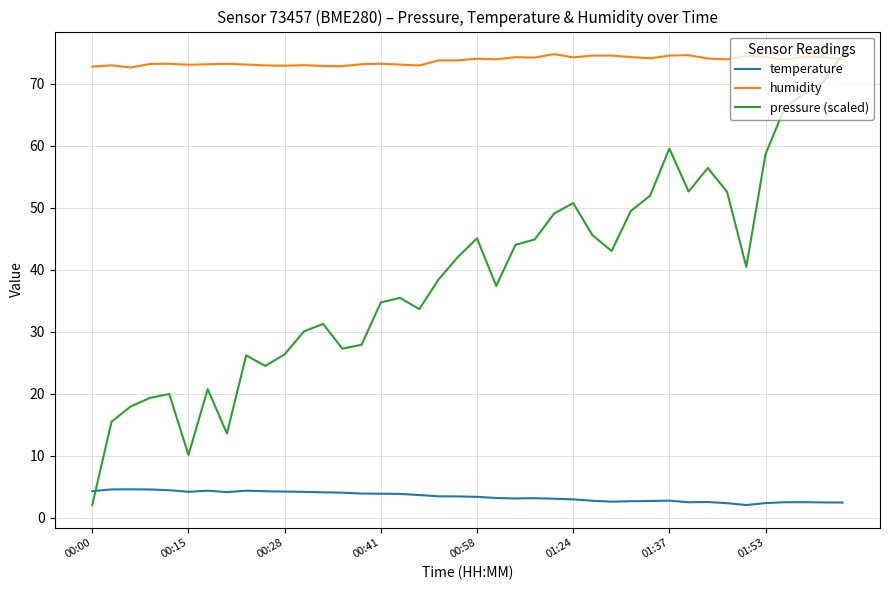

Rank the series by their average value, from lowest to highest.

temperature, pressure (scaled), humidity